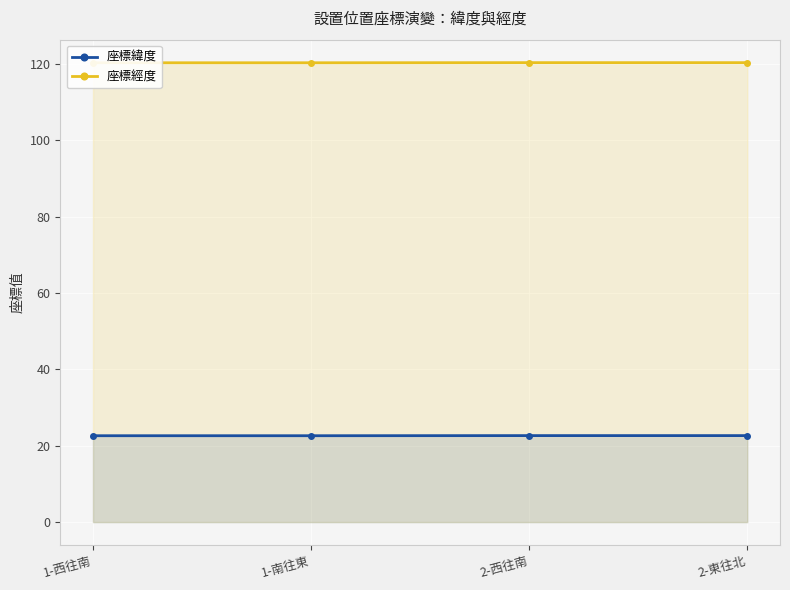

Reading left to right, transcribe all the data shown in this chart.

座標緯度: 22.6	22.6	22.7	22.7
座標經度: 120.3	120.3	120.3	120.3